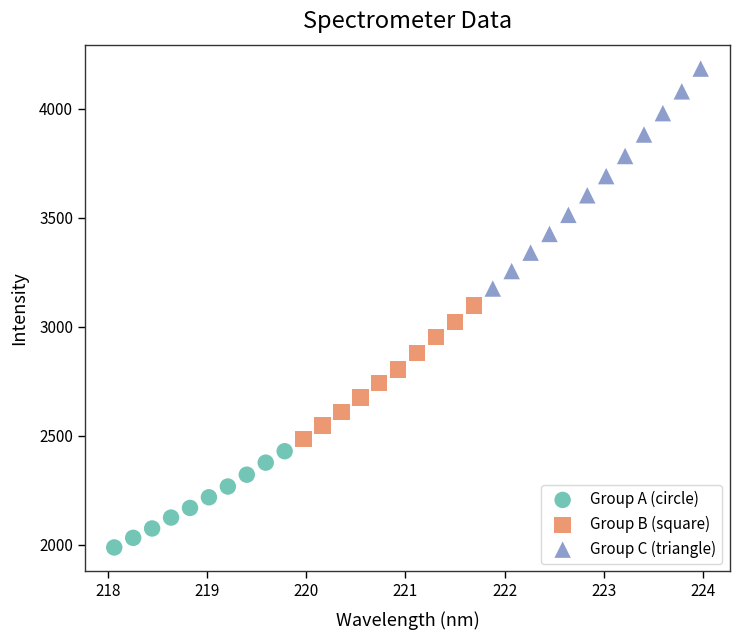

Which series has the largest Y range (max minus min)?

Group C (triangle)